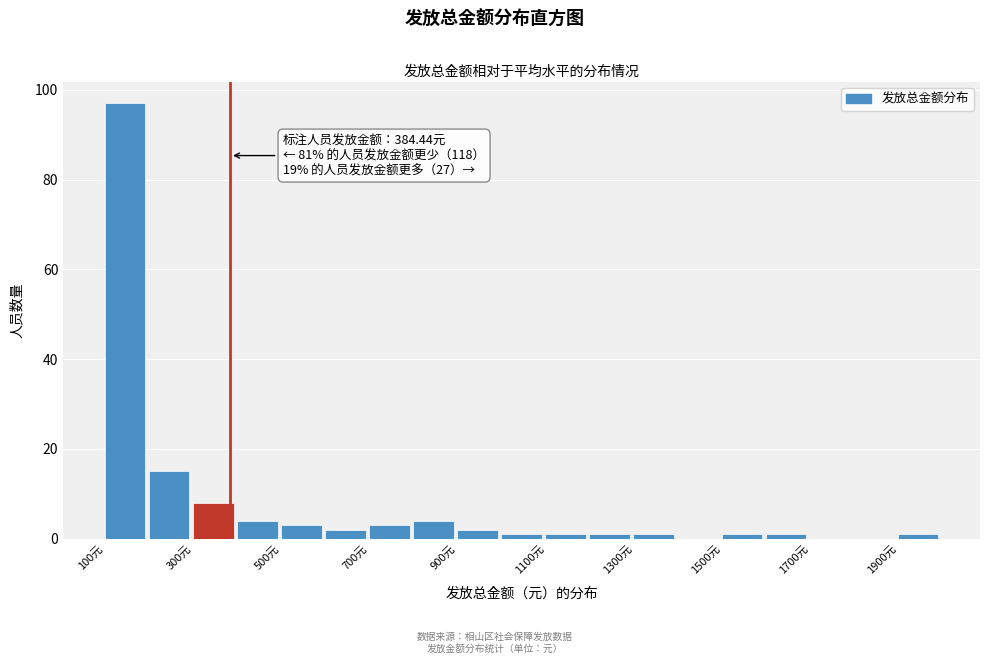

Over which range of the x-axis is the bar tallest?

100 to 200